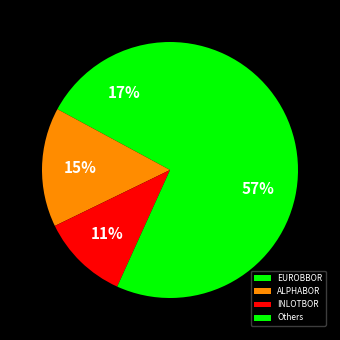

Which category has the biggest portion of the pie?

Others